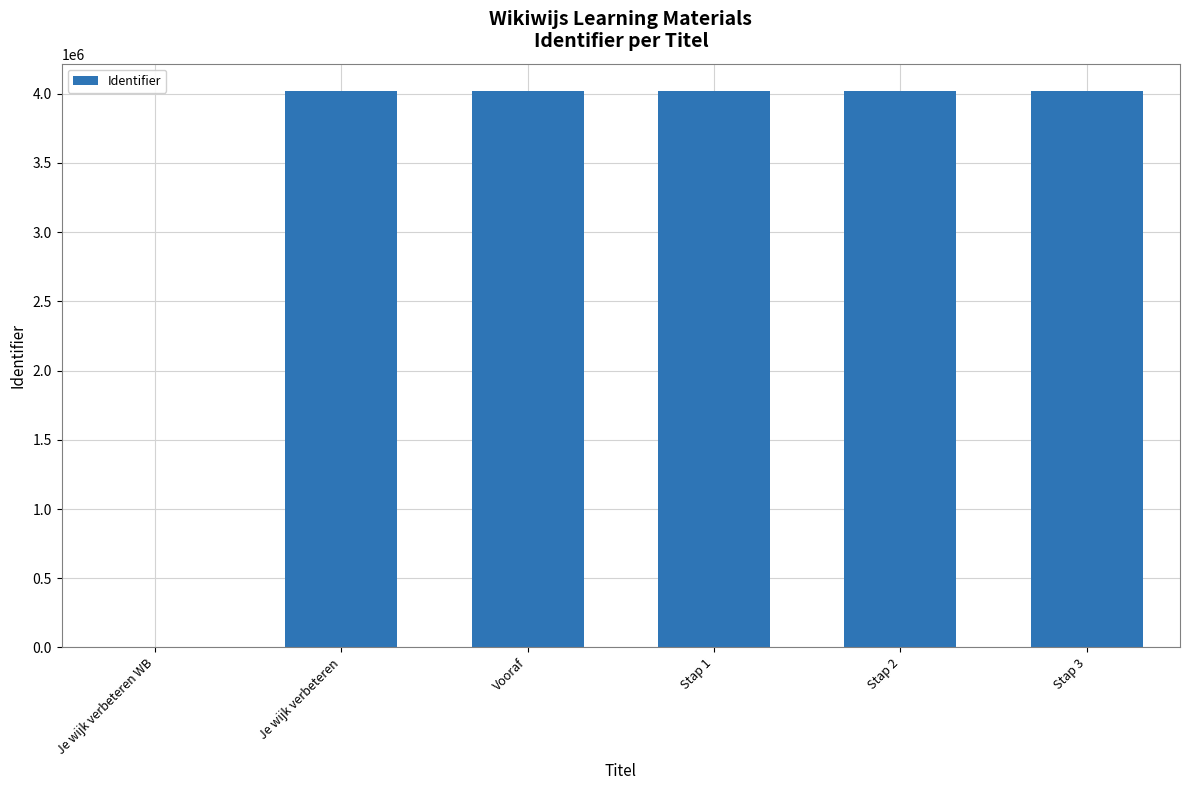

What is the greatest value displayed?

4016329